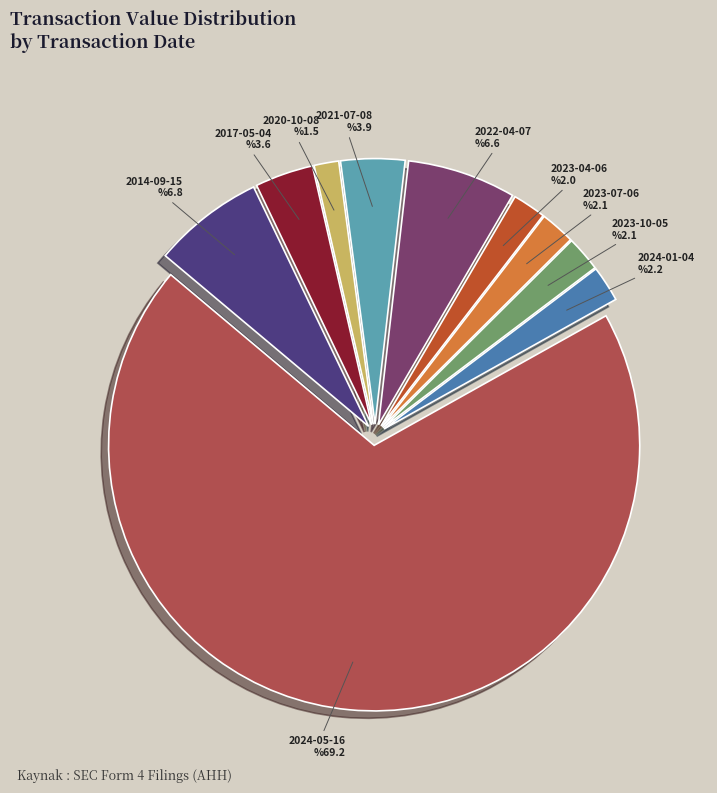

How many slices are in this pie chart?

10